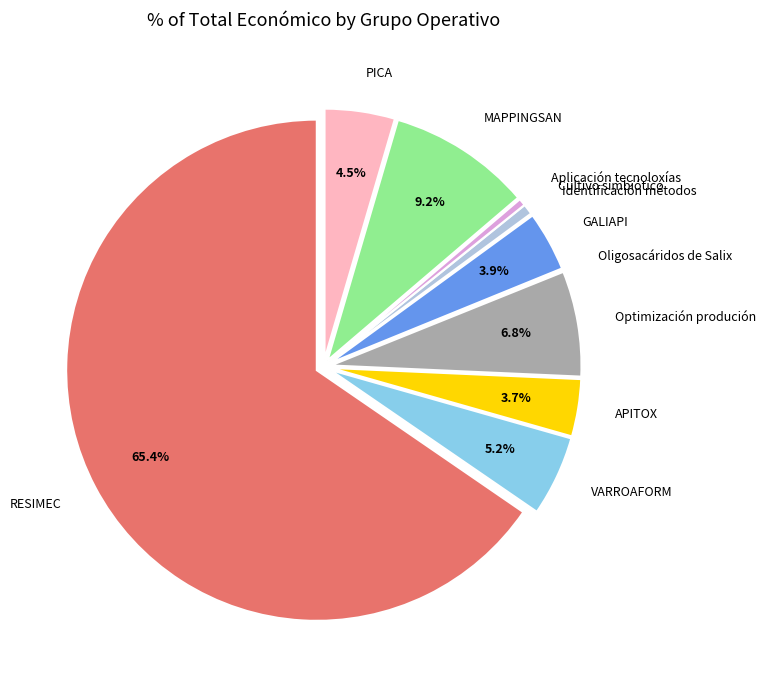

What percentage is NOT represented by PICA?

95.5%